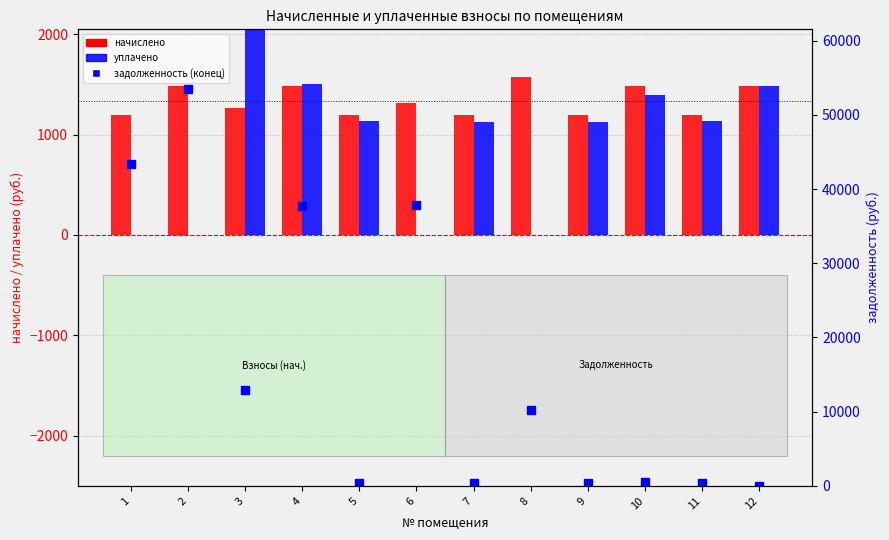

Is the value of задолженность (конец) at 1 greater than the value of уплачено at 5?

Yes